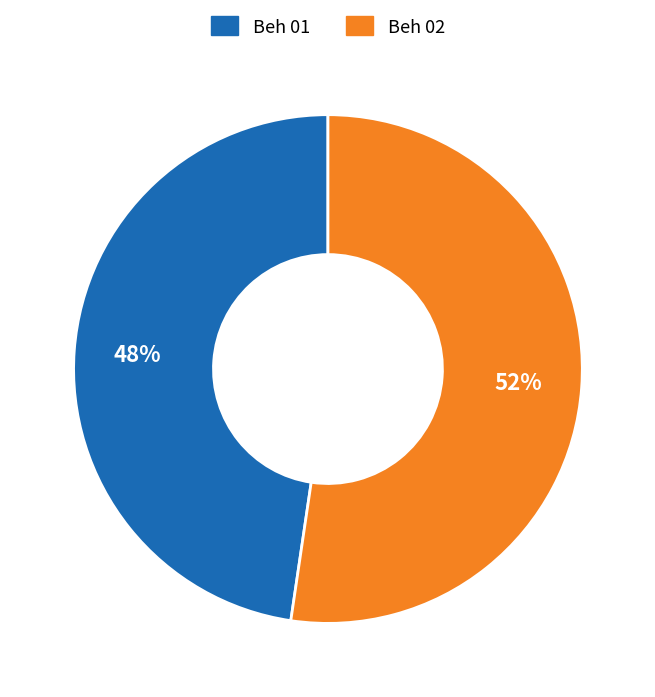

Is the sum of Beh 01 and Beh 02 greater than half?

Yes